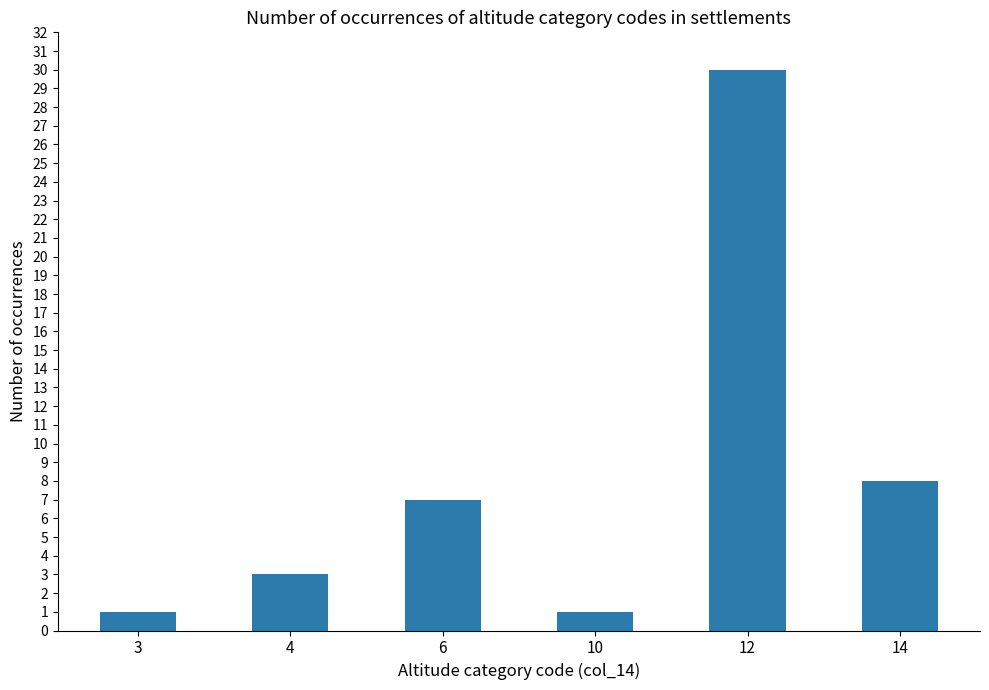

Is it true that the value at 3 is 1?

True